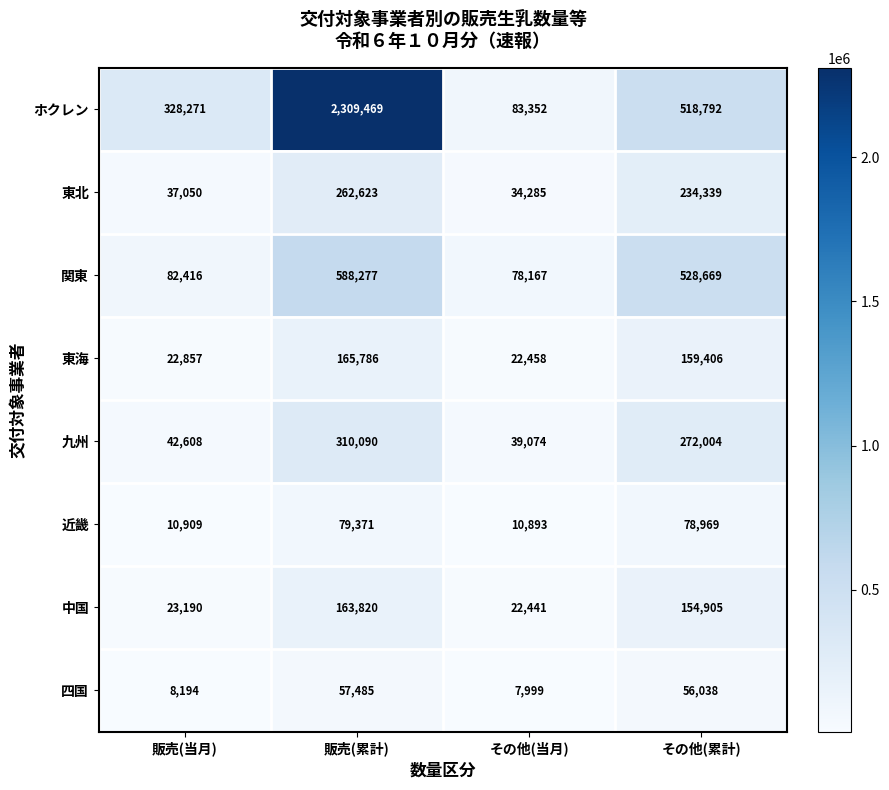

Which series has the widest spread of values?

ホクレン